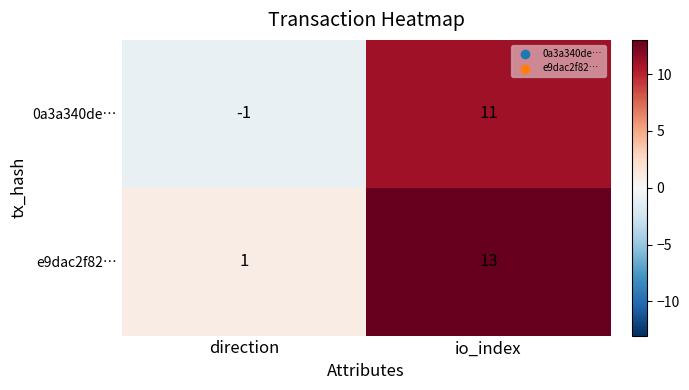

The value of e9dac2f82… at direction is 1. True or false?

True